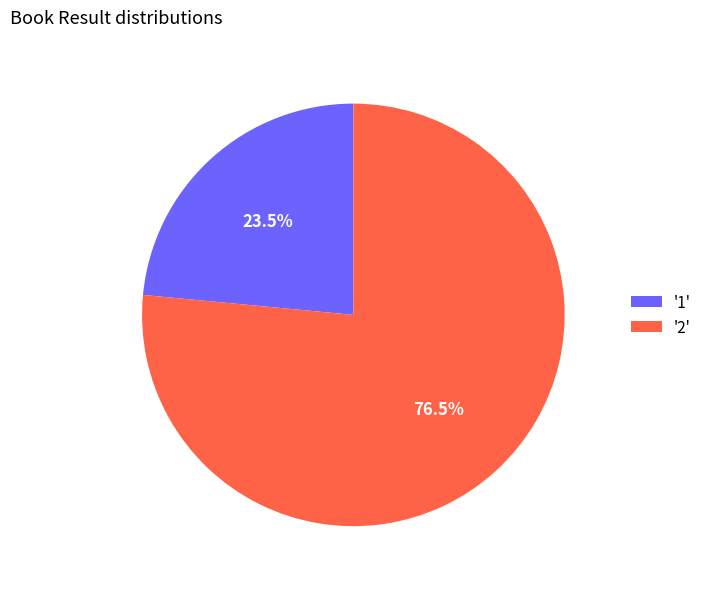

Count the number of slices in the pie.

2